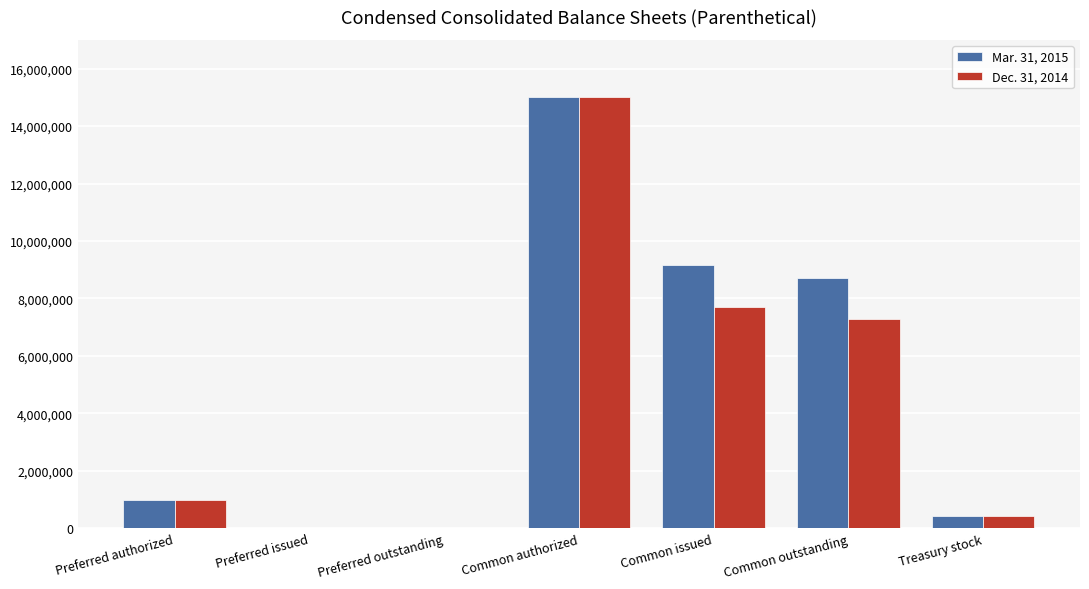

Where is Mar. 31, 2015 nearest to the value 7500000?

Common outstanding